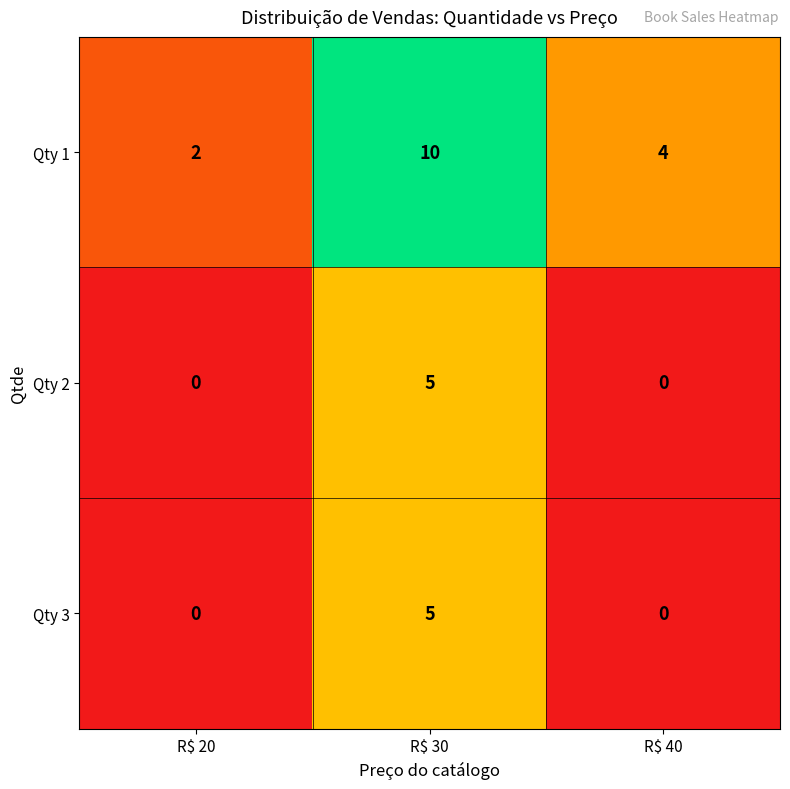

Which series has the widest spread of values?

row_0